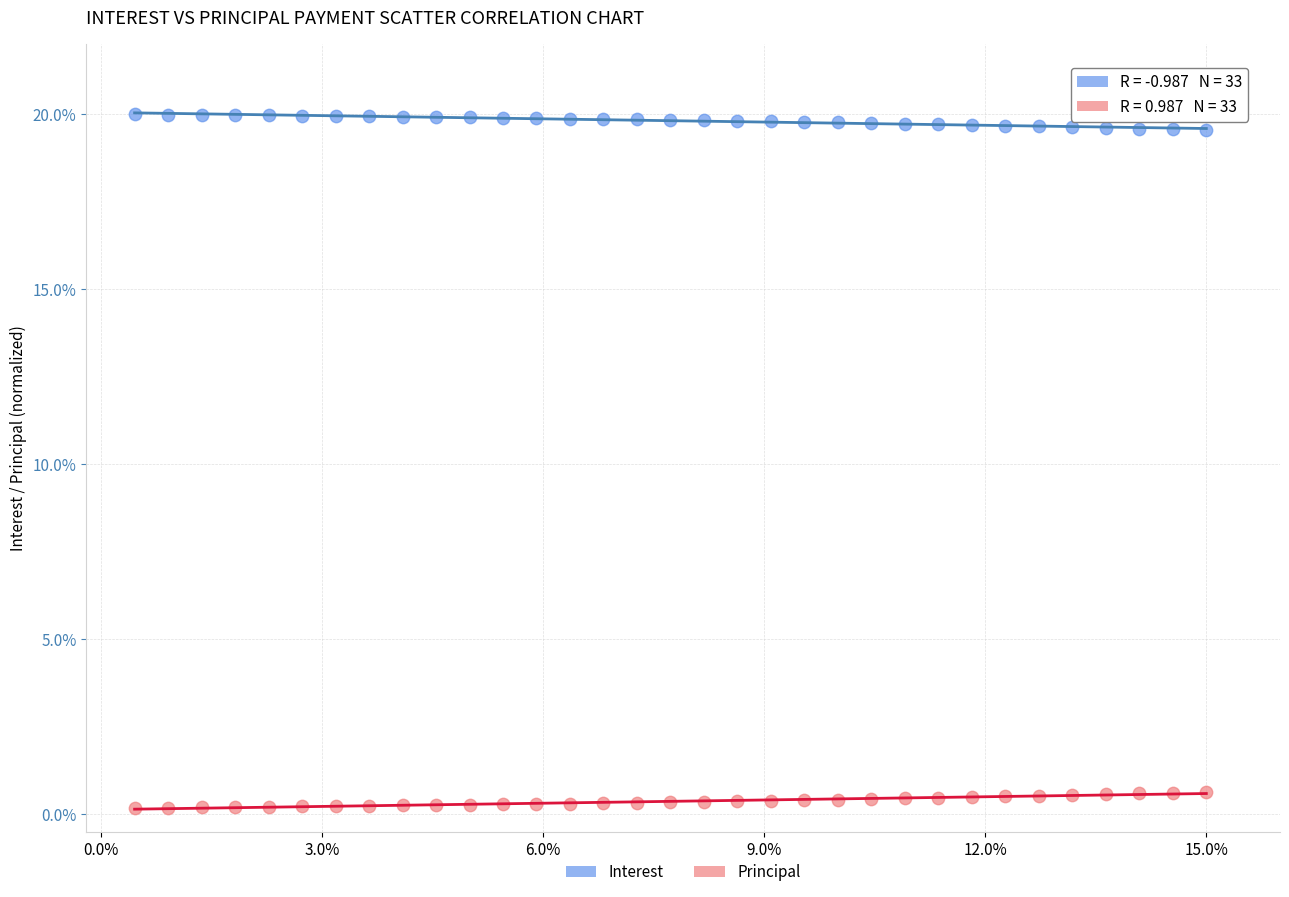

What are all the series names shown in the legend?

Interest, Principal